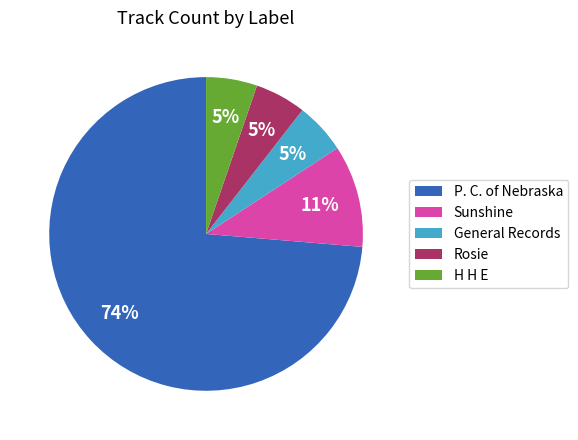

How many segments does this pie chart have?

5